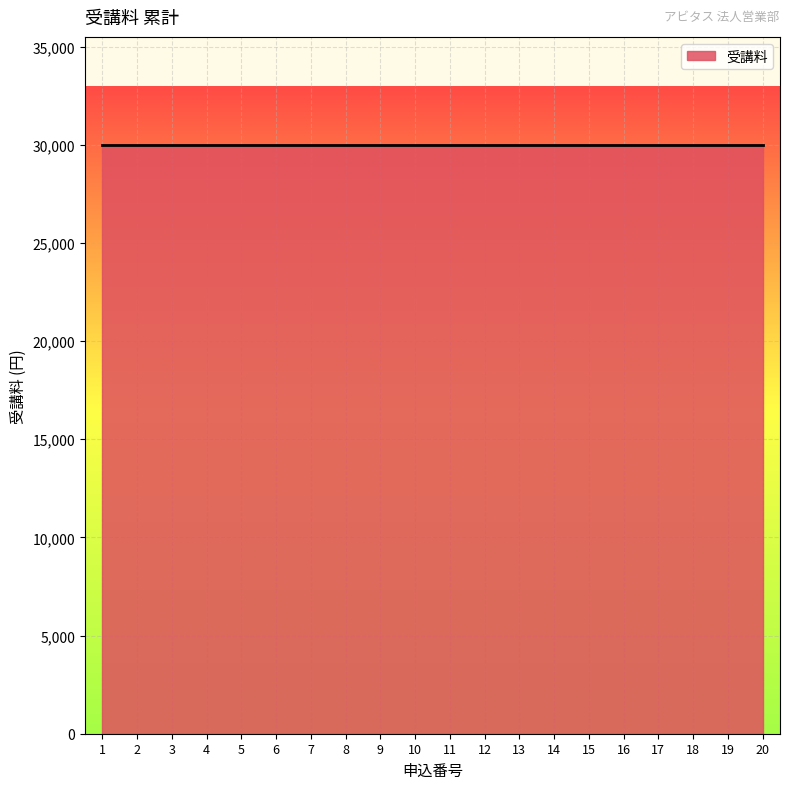

List the labels in order of value, largest first.

1, 2, 3, 4, 5, 6, 7, 8, 9, 10, 11, 12, 13, 14, 15, 16, 17, 18, 19, 20